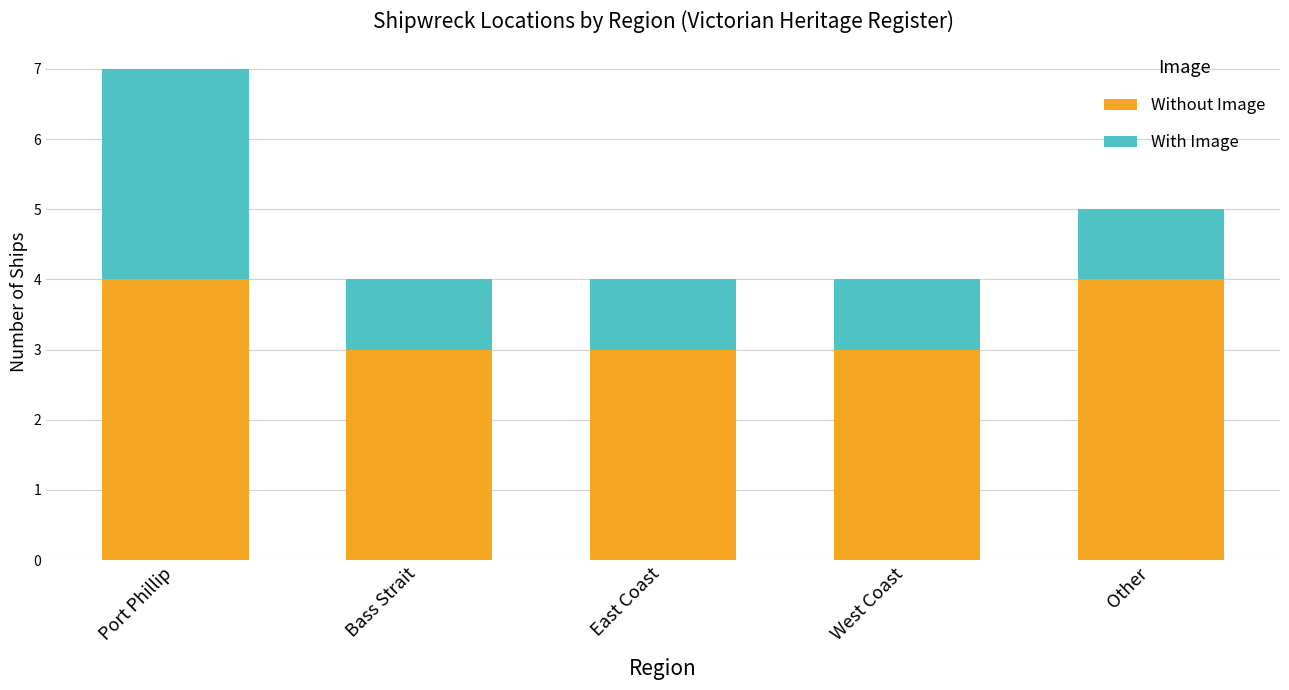

Reading right to left, transcribe the values for Without Image.

4	3	3	3	4